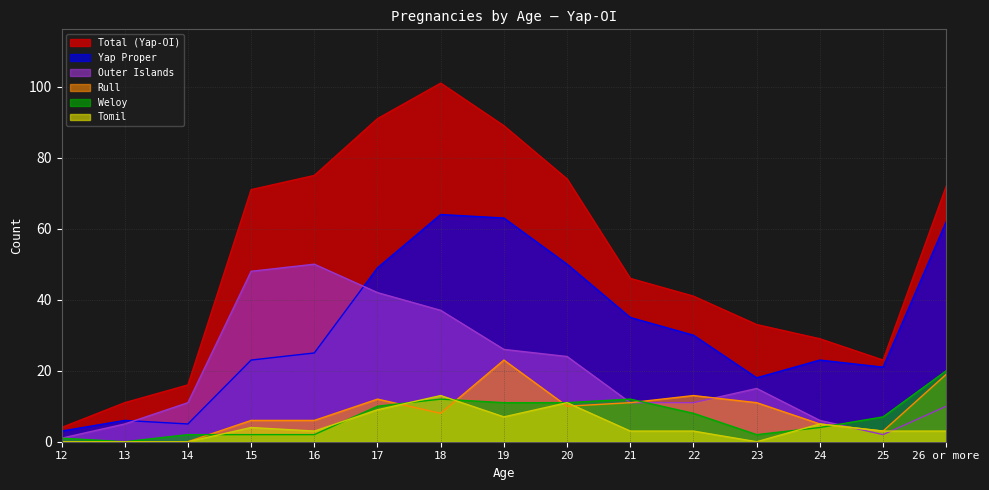

What is the label of the 15th point from the left?

26 or more